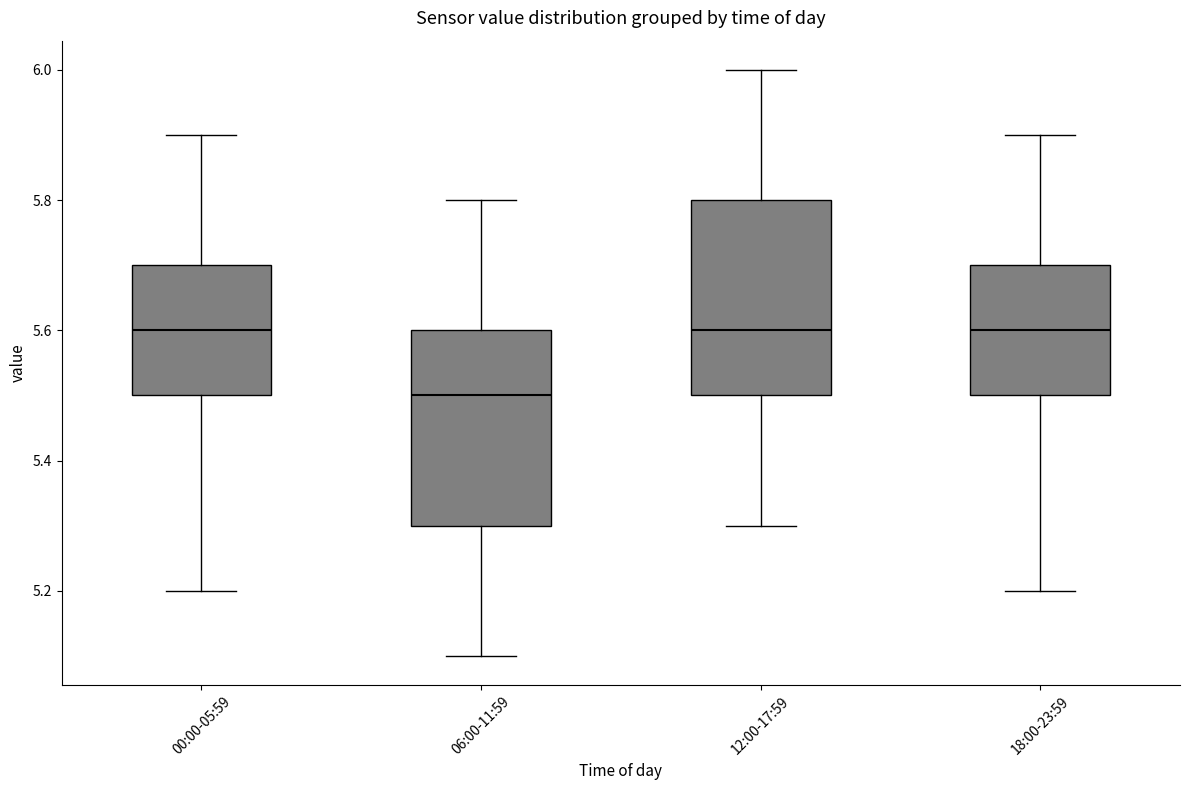

Reading left to right, read every box against the y-axis: the position of its median line, the range the box covers, and the ends of its whiskers. The values are not printed on the chart, so give them approximately, as read against the axis.

00:00-05:59: median 5.6, box 5.5 to 5.7, whiskers 5.2 to 5.9
06:00-11:59: median 5.5, box 5.3 to 5.6, whiskers 5.1 to 5.8
12:00-17:59: median 5.6, box 5.5 to 5.8, whiskers 5.3 to 6.0
18:00-23:59: median 5.6, box 5.5 to 5.7, whiskers 5.2 to 5.9